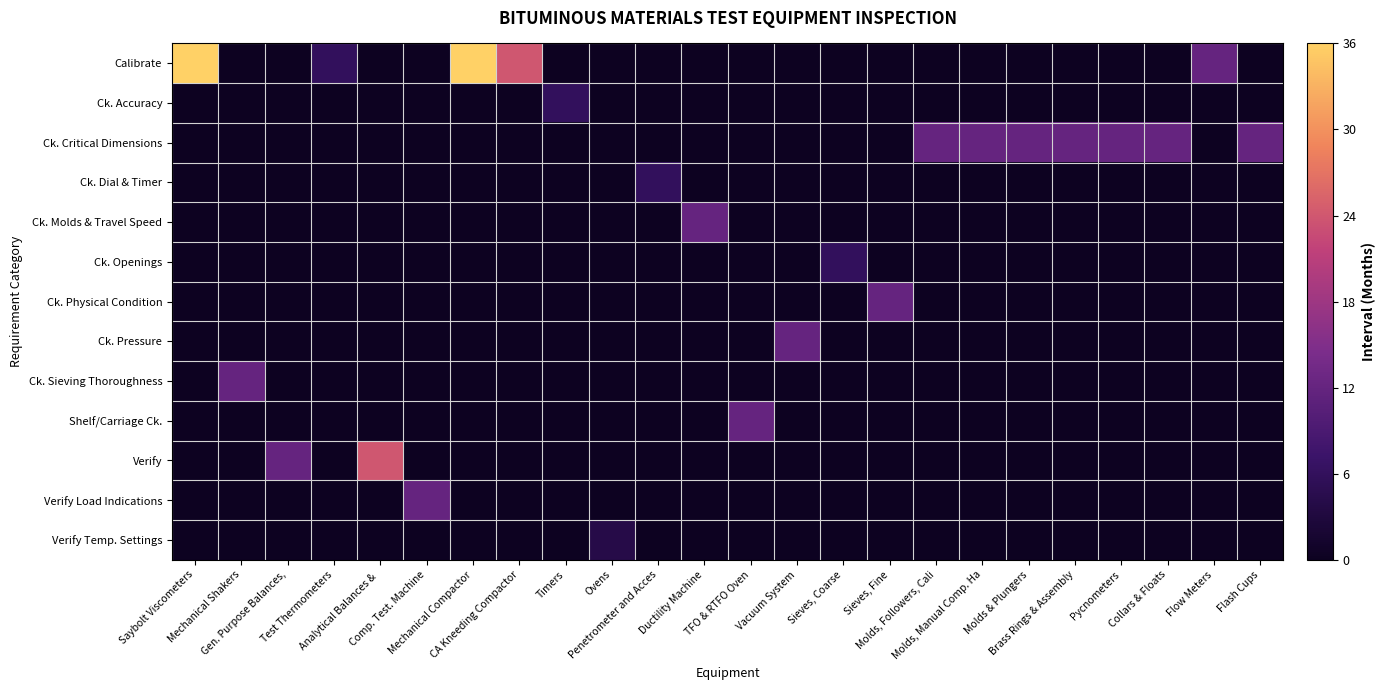

Rank the series by their maximum value, from highest to lowest.

Calibrate, Verify, Ck. Critical Dimensions, Ck. Molds & Travel Speed, Ck. Physical Condition, Ck. Pressure, Ck. Sieving Thoroughness, Shelf/Carriage Ck., Verify Load Indications, Ck. Accuracy, Ck. Dial & Timer, Ck. Openings, Verify Temp. Settings